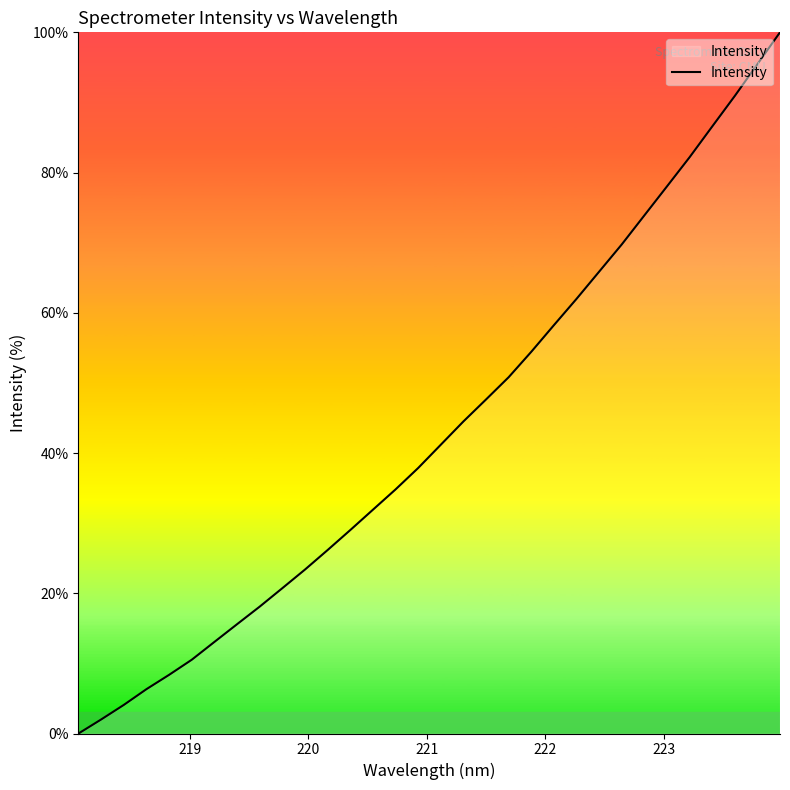

What is the difference between the maximum and minimum values?

100.0